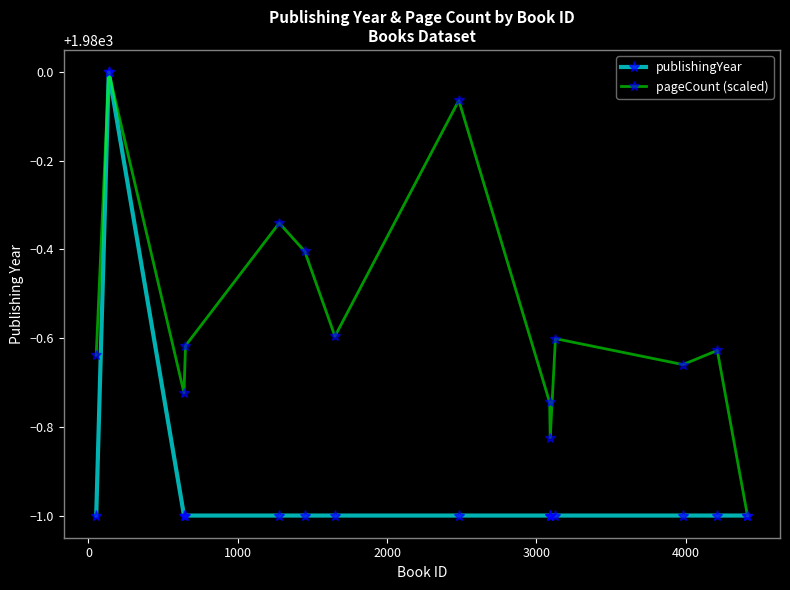

Which series has the largest total across all categories?

pageCount (scaled)